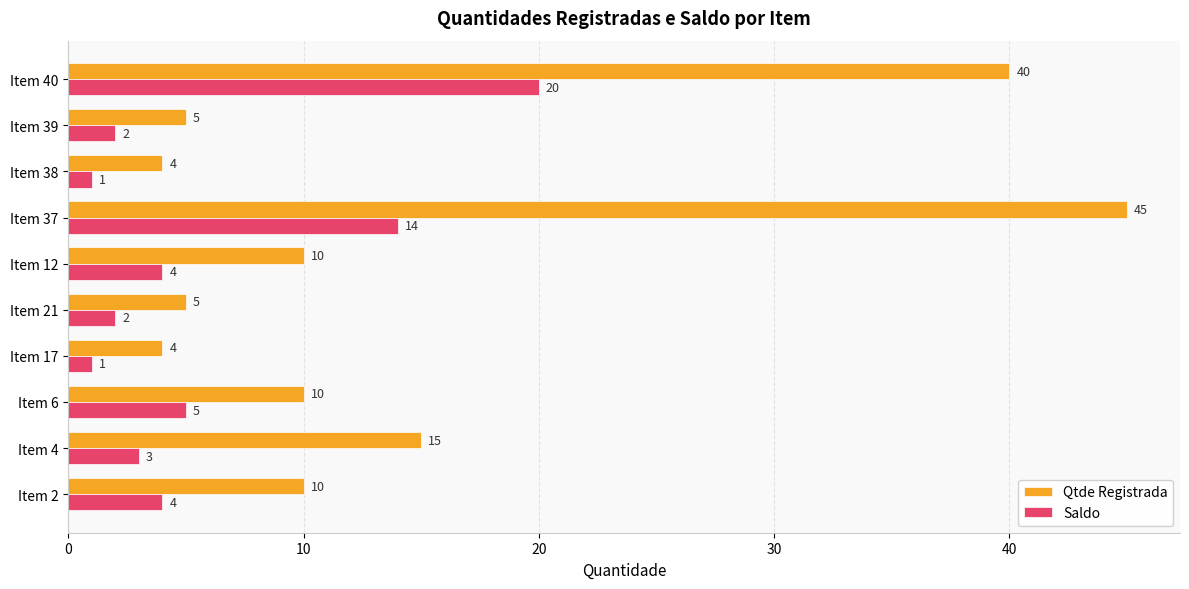

At which label is Saldo closest to 10?

Item 37